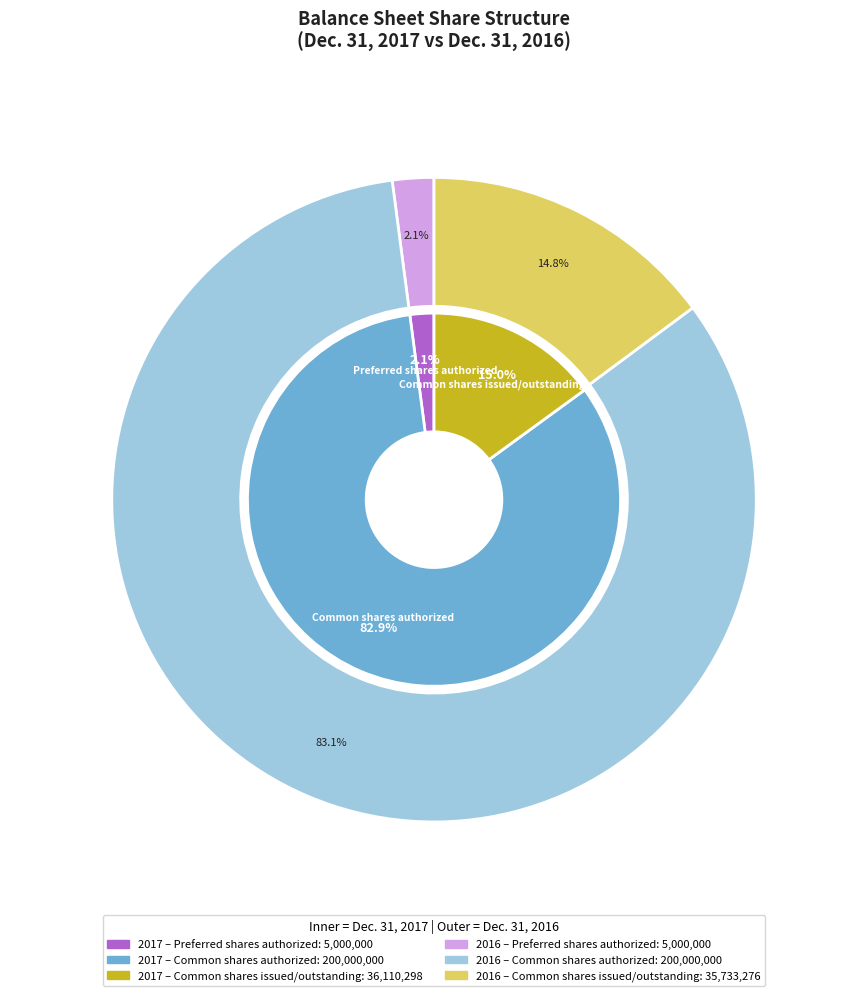

To the nearest percent, what is the difference between the Preferred shares authorized and Common shares issued/outstanding slice percentages?

13%